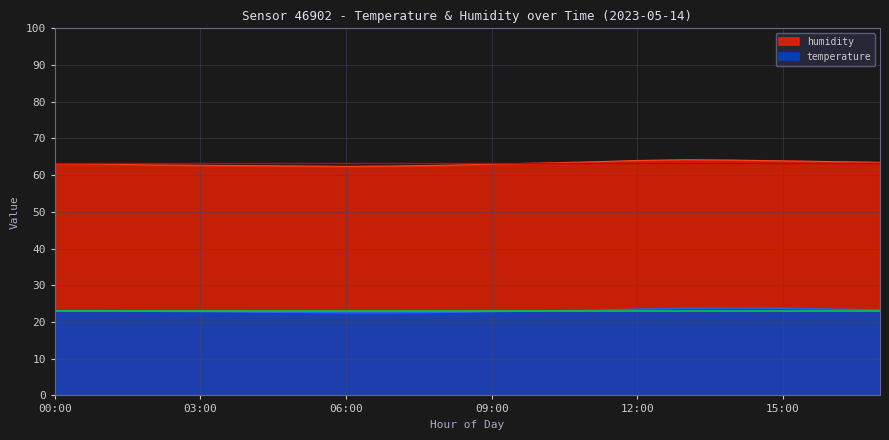

True or false: temperature and humidity cross at least once.

False